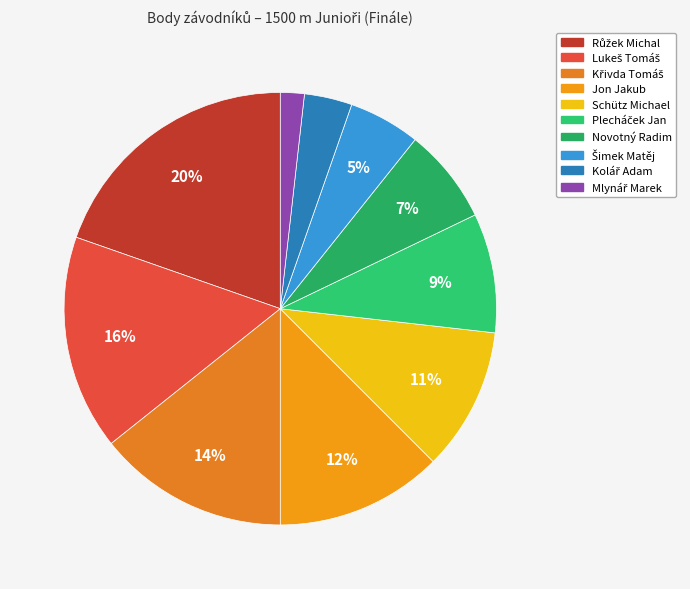

How many slices are in this pie chart?

10